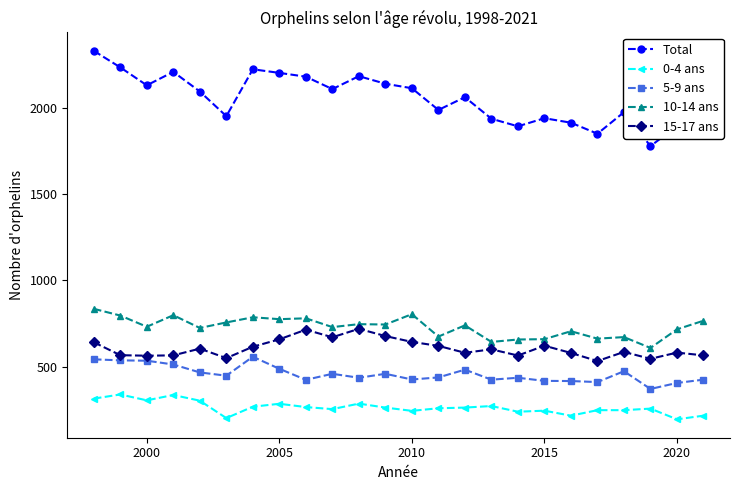

Which series has the largest total across all categories?

Total